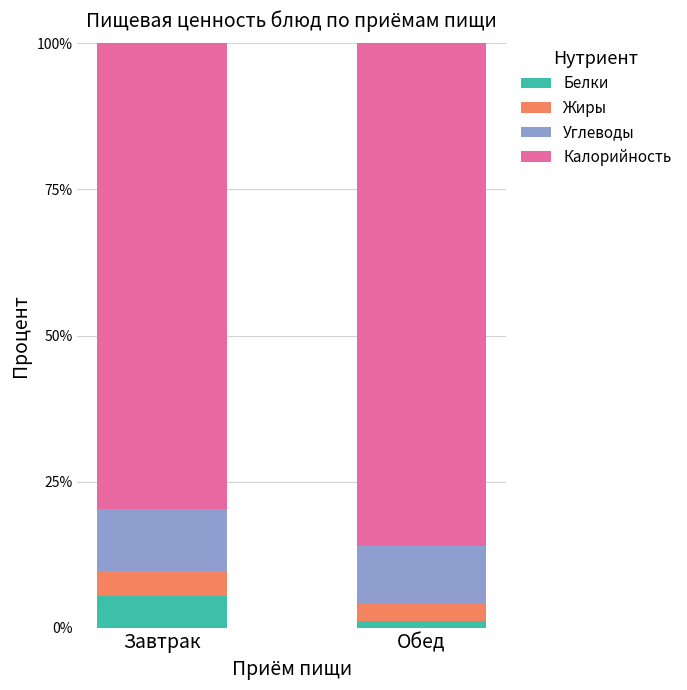

Reading right to left, transcribe the values for Белки.

1.2	5.5